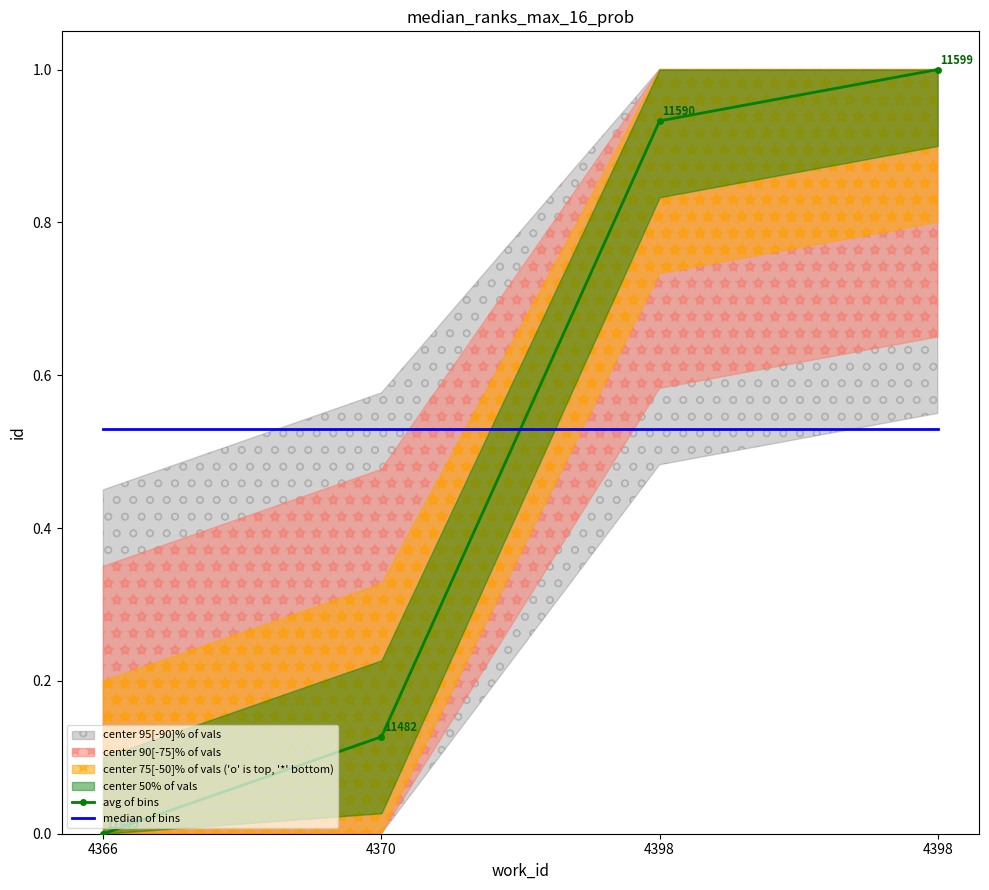

Between which two adjacent categories do avg of bins and median of bins first intersect?

4370 and 4398